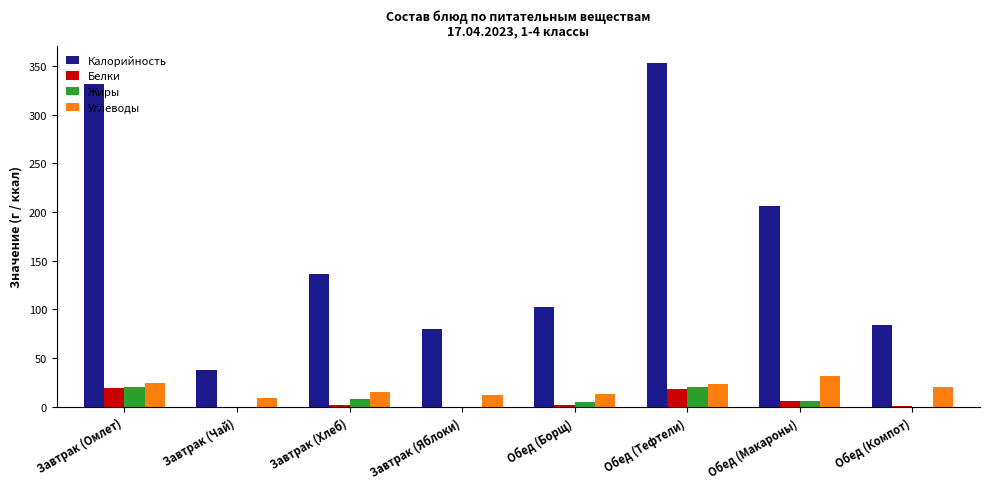

Between Завтрак (Омлет) and Завтрак (Чай), which series saw the biggest shift?

Калорийность